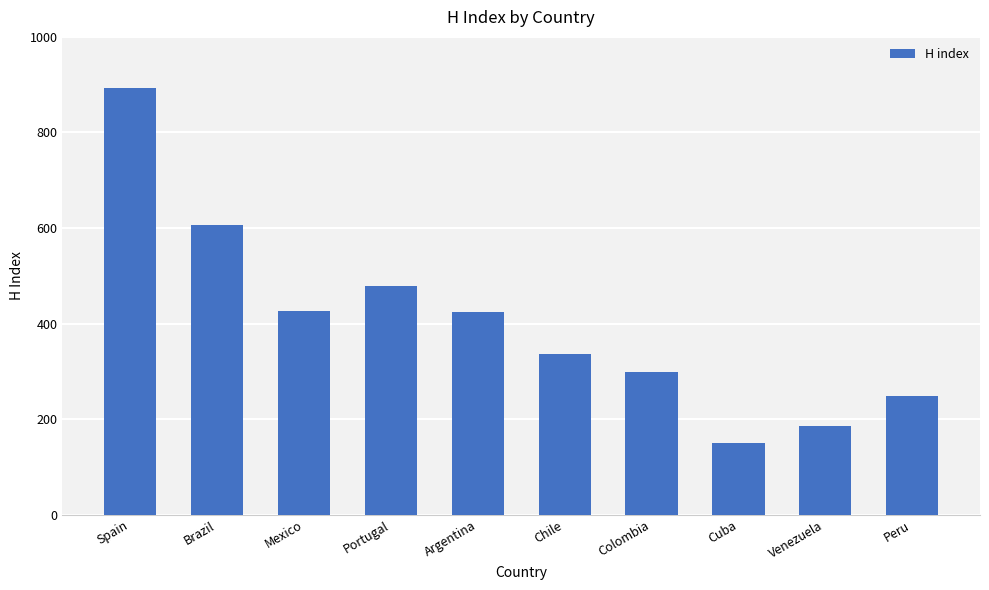

What is the sum of the values at Cuba and Peru?

399